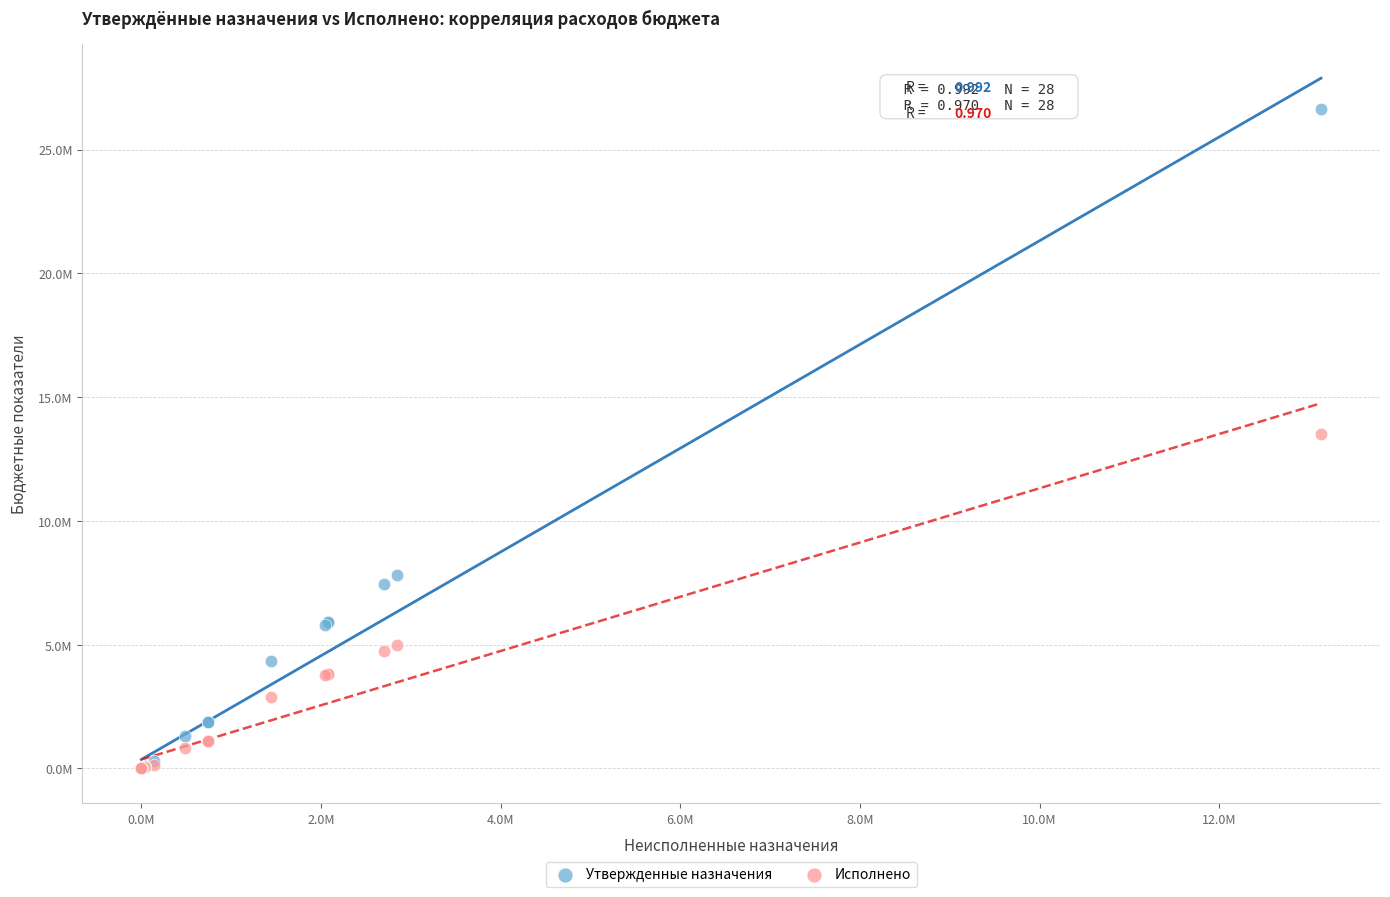

Which series has the widest spread of Y values?

Утвержденные назначения